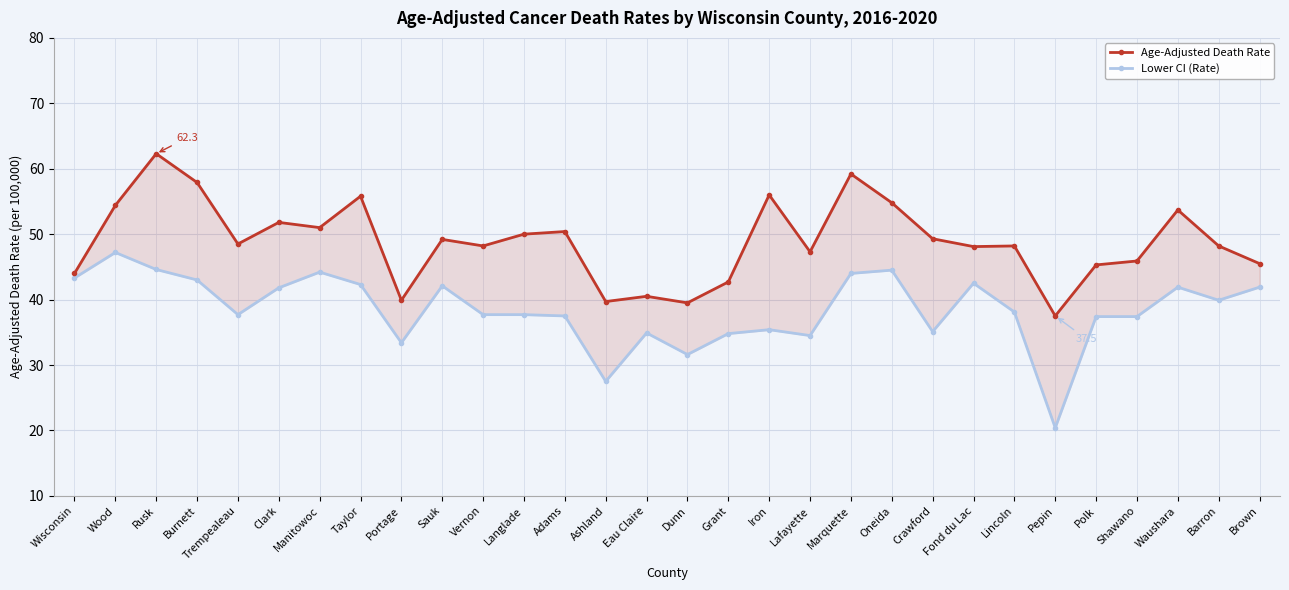

Read the Lower CI (Rate) value at Portage.

33.4